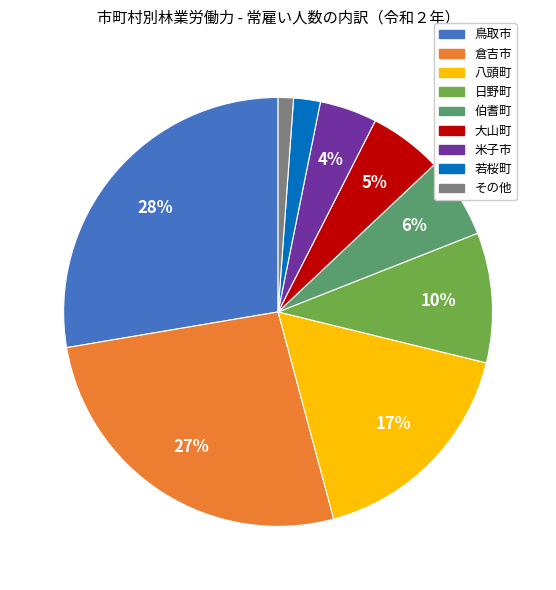

How many segments does this pie chart have?

9